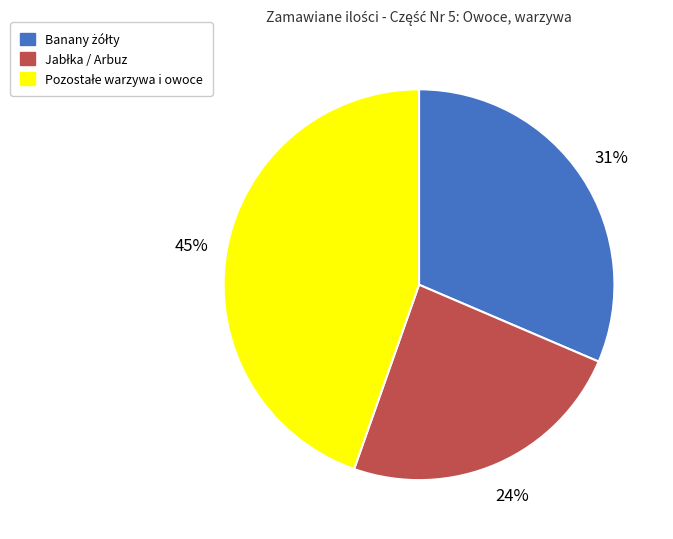

To the nearest percent, what is the average slice percentage?

33%